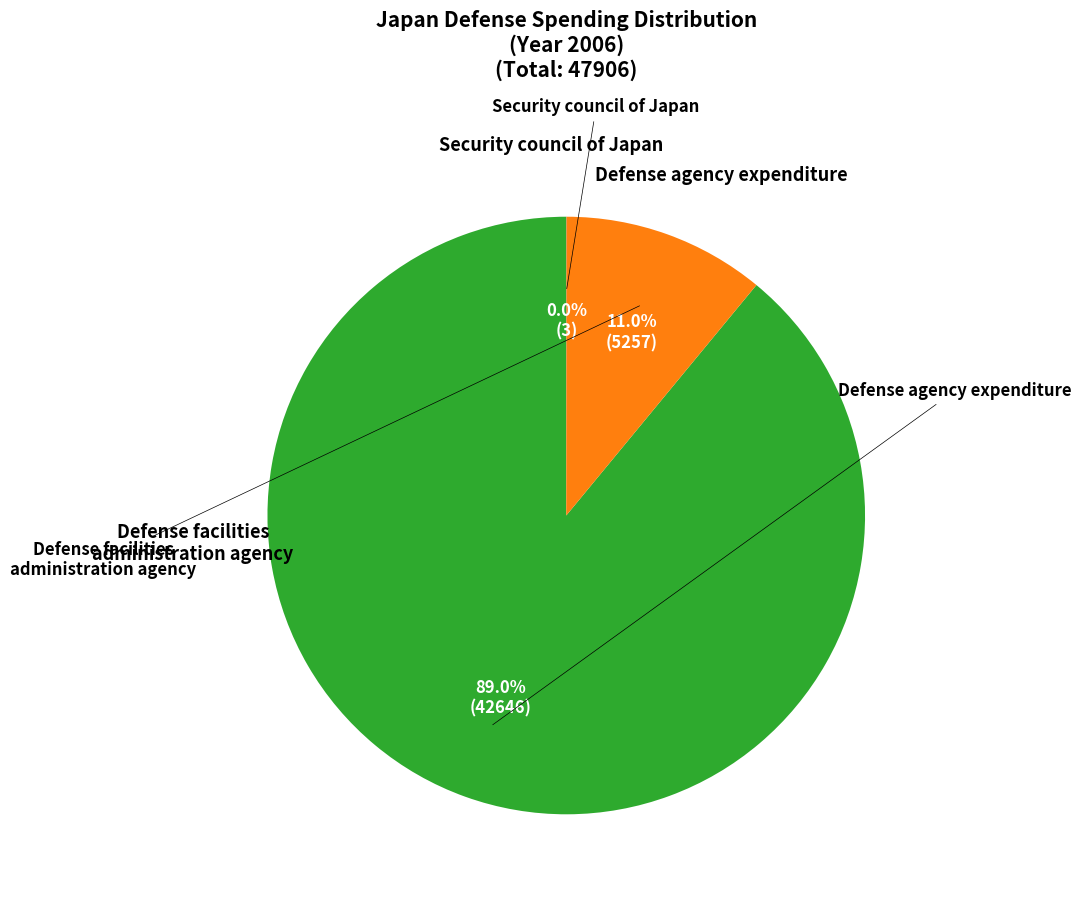

To the nearest percent, what is the average slice percentage?

33%